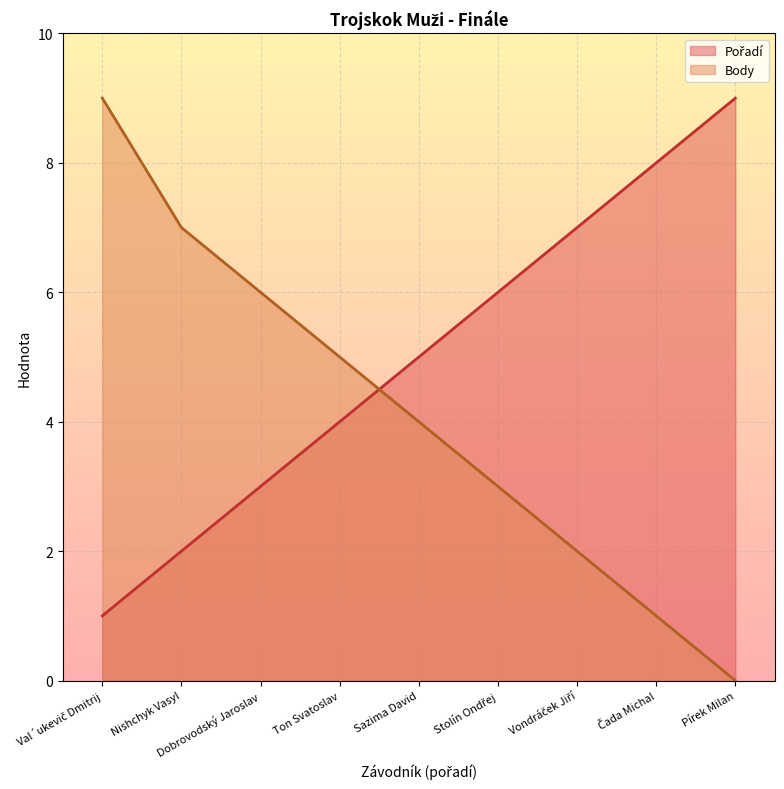

What is the total value across all series at Pírek Milan?

9